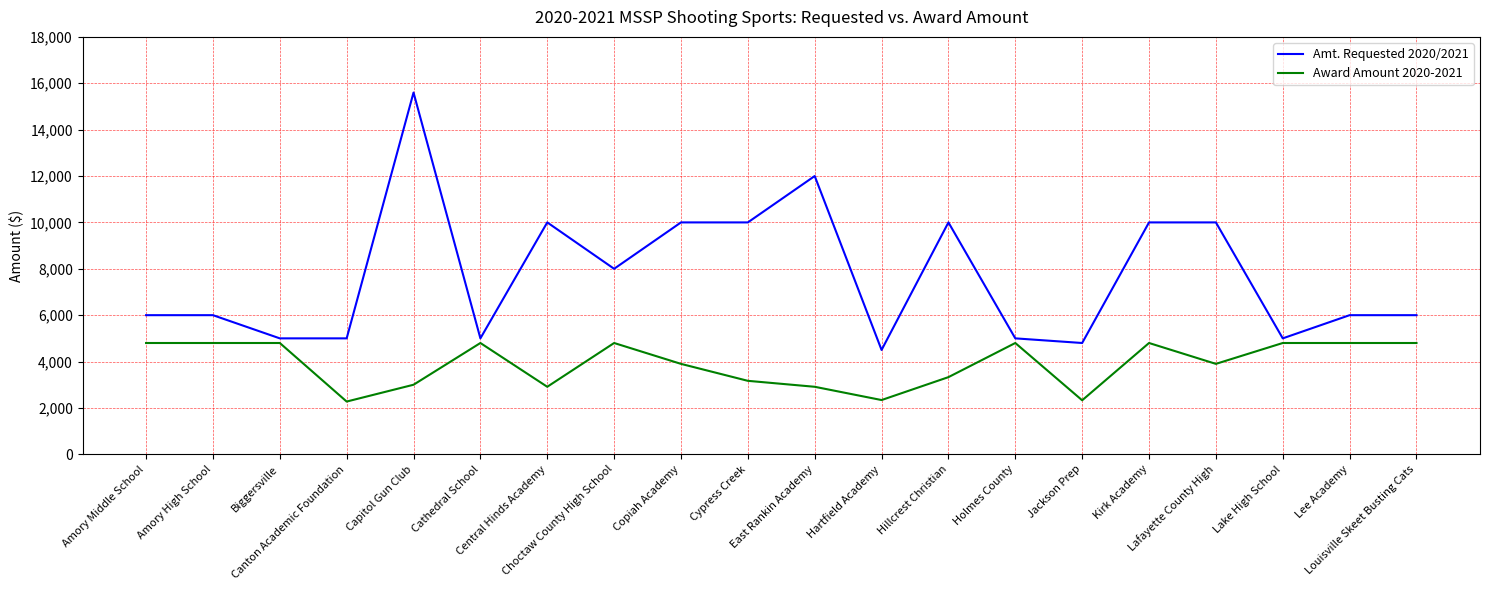

Which series has the largest total across all categories?

Amt. Requested 2020/2021